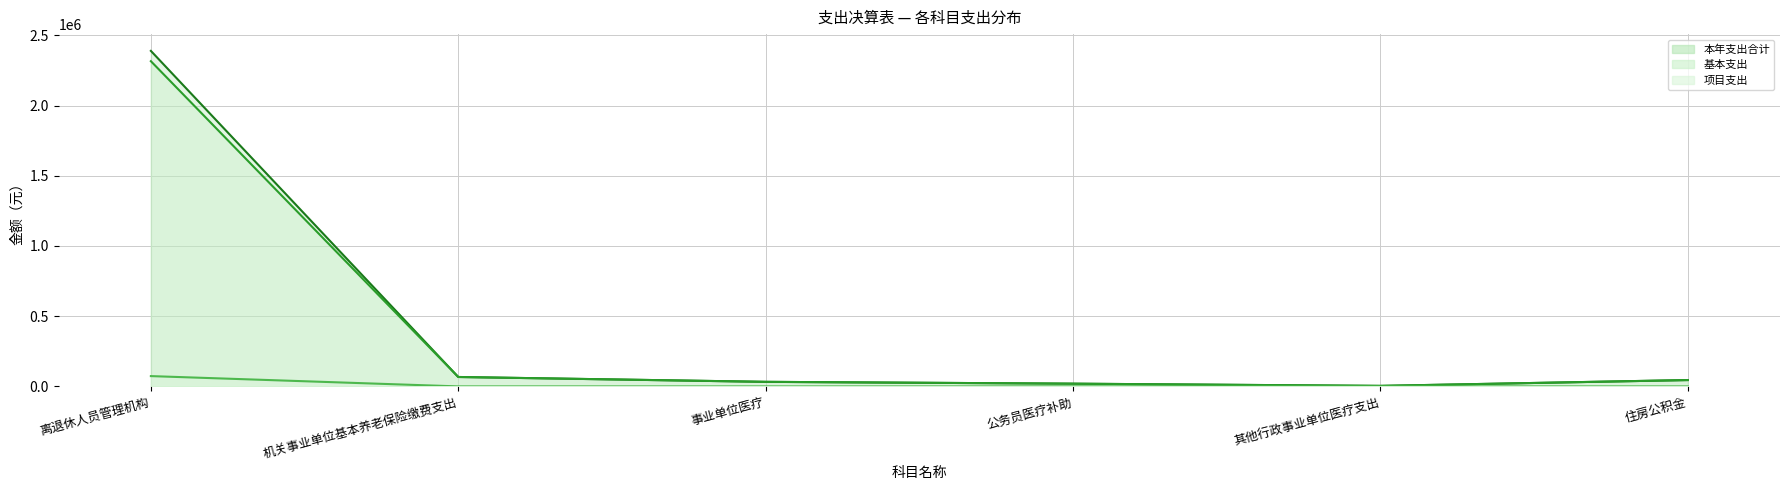

True or false: 项目支出 and 基本支出 cross at least once.

False